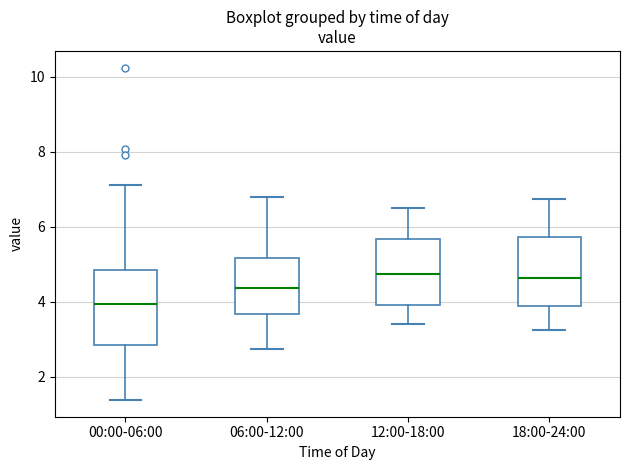

Reading left to right, transcribe this box plot: for each box, give where its median line is, the range the box spans, and where its two whiskers end, as read against the y-axis. The values are not printed on the chart, so give them approximately, as read against the axis.

00:00-06:00: median 4.0, box 2.8 to 4.8, whiskers 1.4 to 7.2
06:00-12:00: median 4.4, box 3.6 to 5.2, whiskers 2.8 to 6.8
12:00-18:00: median 4.8, box 4.0 to 5.6, whiskers 3.4 to 6.6
18:00-24:00: median 4.6, box 3.8 to 5.8, whiskers 3.2 to 6.8